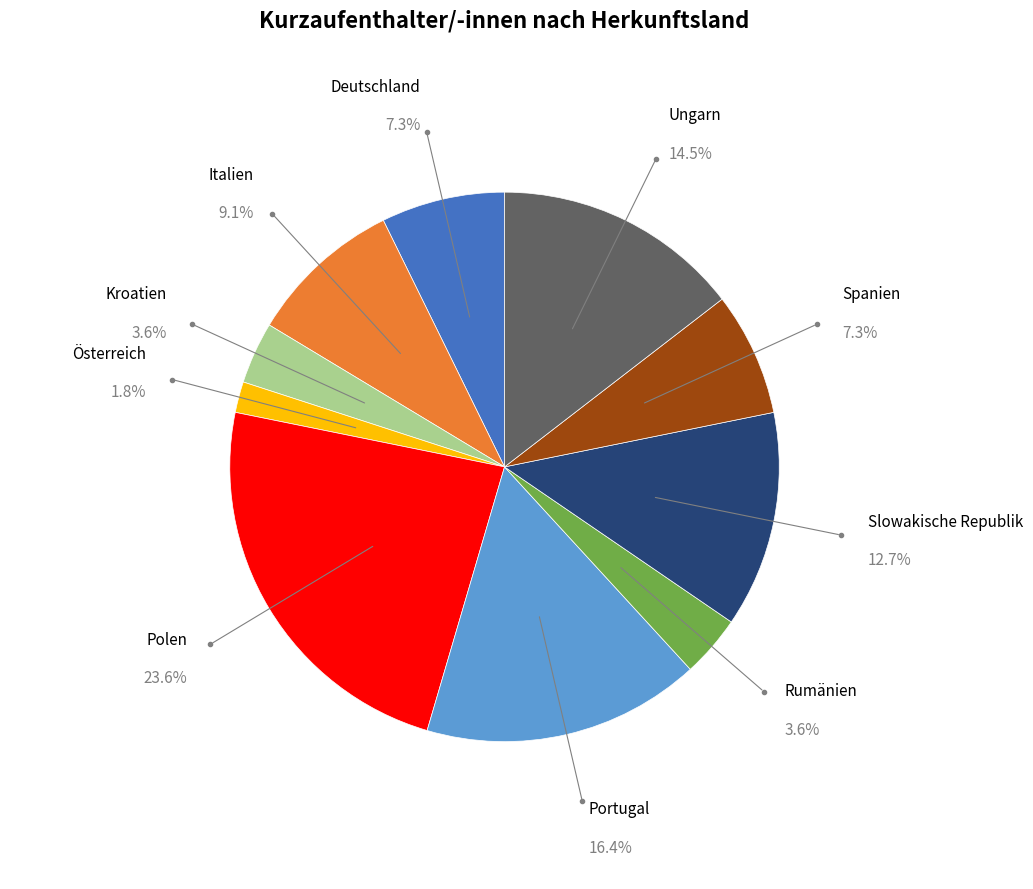

What is the ratio of the value at Spanien to the value at Deutschland?

1.0